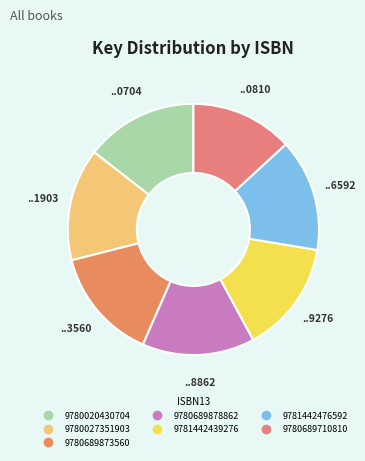

What percentage is NOT represented by 9780689873560?

85.5%